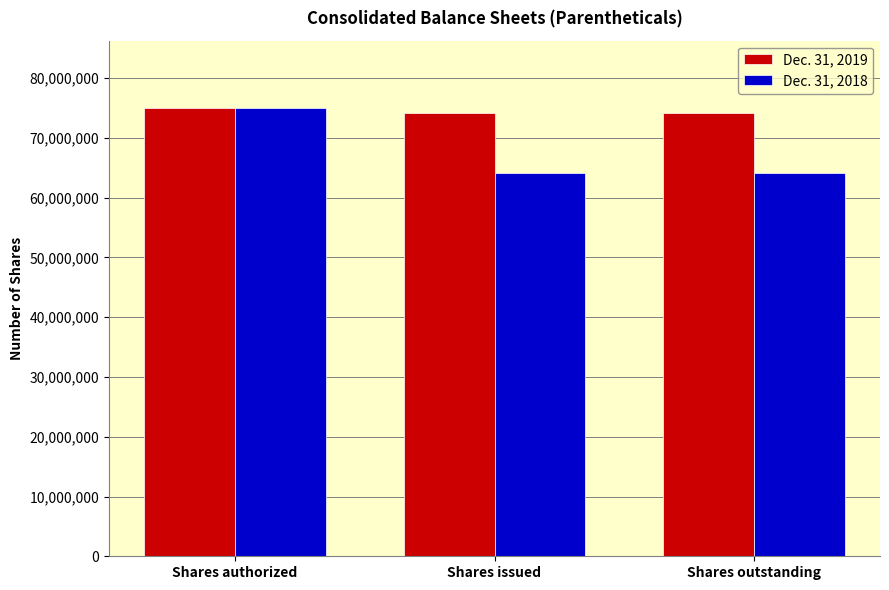

What is the approximate value of Dec. 31, 2019 at Shares authorized, to the nearest 100?

75000000